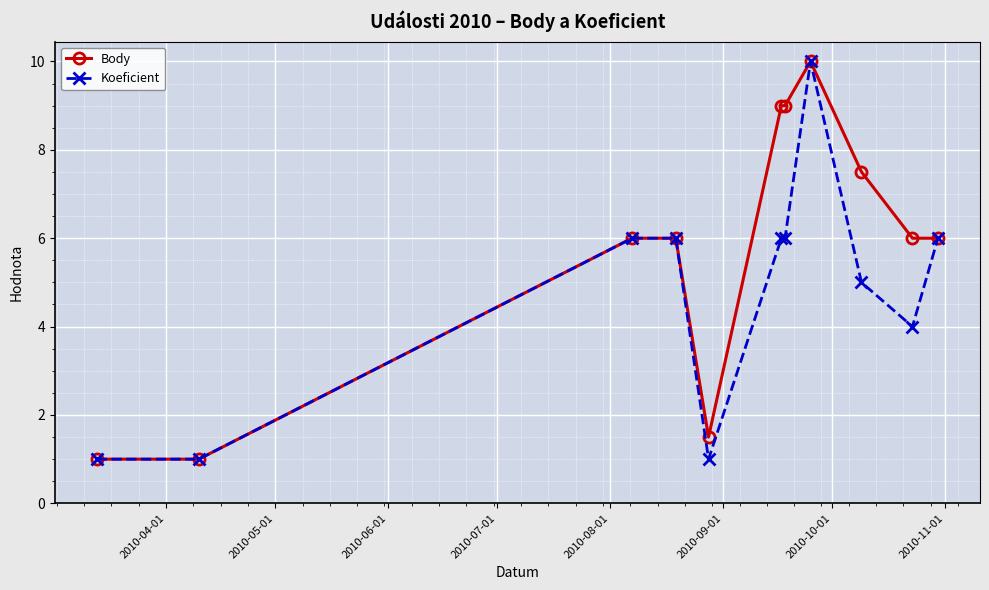

What is the average value of the Koeficient series?

4.7